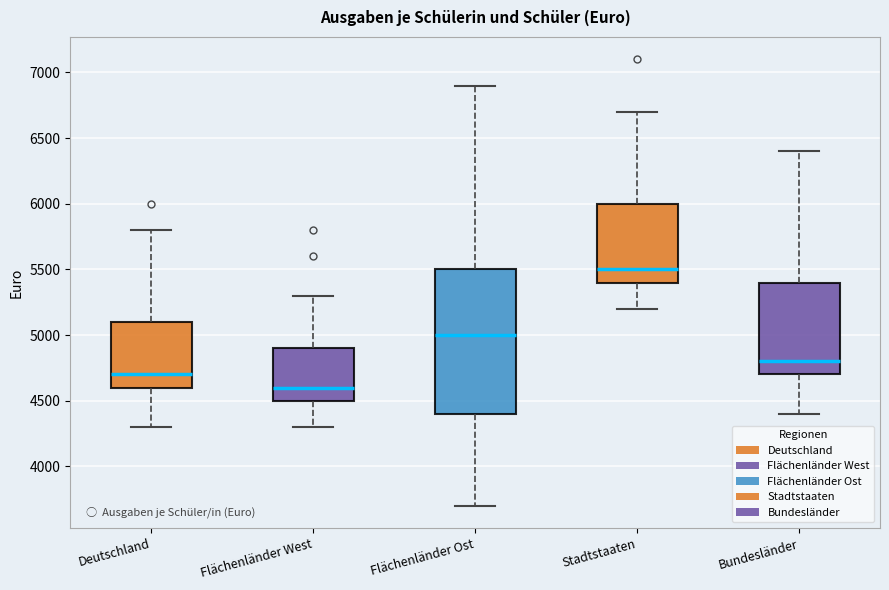

Reading left to right, read every box against the y-axis: the position of its median line, the range the box covers, and the ends of its whiskers. The values are not printed on the chart, so give them approximately, as read against the axis.

Deutschland: median 4700, box 4600 to 5100, whiskers 4300 to 5800
Flächenländer West: median 4600, box 4500 to 4900, whiskers 4300 to 5300
Flächenländer Ost: median 5000, box 4400 to 5500, whiskers 3700 to 6900
Stadtstaaten: median 5500, box 5400 to 6000, whiskers 5200 to 6700
Bundesländer: median 4800, box 4700 to 5400, whiskers 4400 to 6400